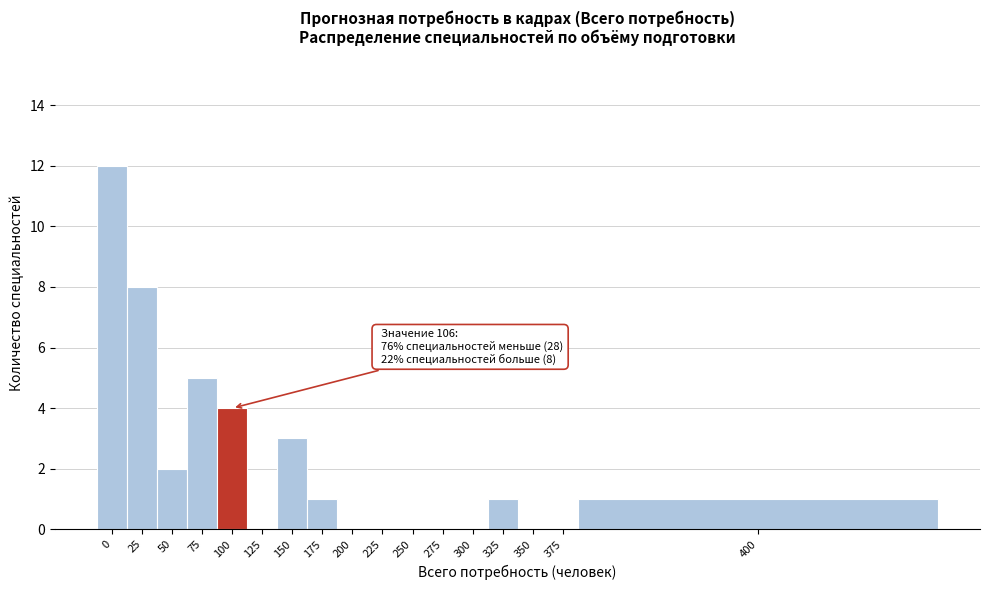

Reading right to left, list all the values displayed in this chart.

400=1	375=0	350=0	325=1	300=0	275=0	250=0	225=0	200=0	175=1	150=3	125=0	100=4	75=5	50=2	25=8	0=12